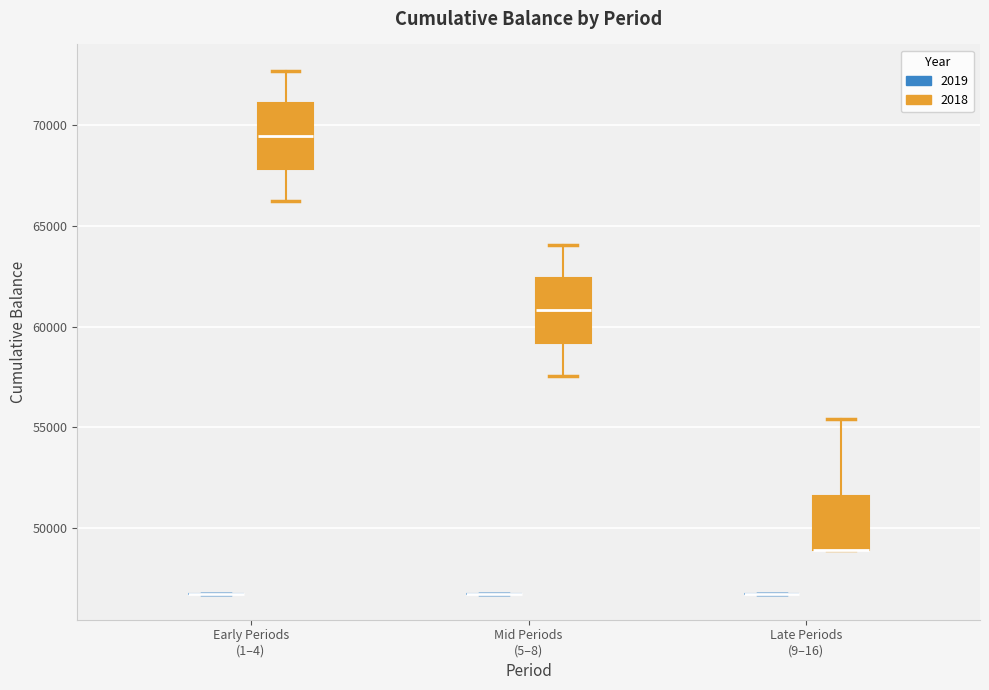

Reading left to right, transcribe this box plot: for each box, give where its median line is, the range the box spans, and where its two whiskers end, as read against the y-axis. The values are not printed on the chart, so give them approximately, as read against the axis.

Early Periods (1–4) (2019): box collapsed to a line at 46500, whiskers 46500 to 46500
Early Periods (1–4) (2018): median 69500, box 68000 to 71000, whiskers 66000 to 72500
Mid Periods (5–8) (2019): box collapsed to a line at 46500, whiskers 46500 to 46500
Mid Periods (5–8) (2018): median 61000, box 59000 to 62500, whiskers 57500 to 64000
Late Periods (9–16) (2019): box collapsed to a line at 46500, whiskers 46500 to 46500
Late Periods (9–16) (2018): median 49000 (drawn on the box's lower edge), box 49000 to 51500, whiskers 49000 to 55500